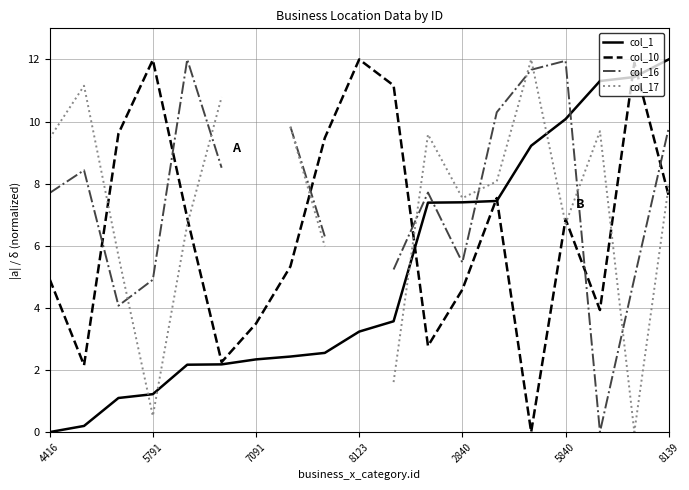

True or false: col_10 has a value of 3.5 at 7091.

True